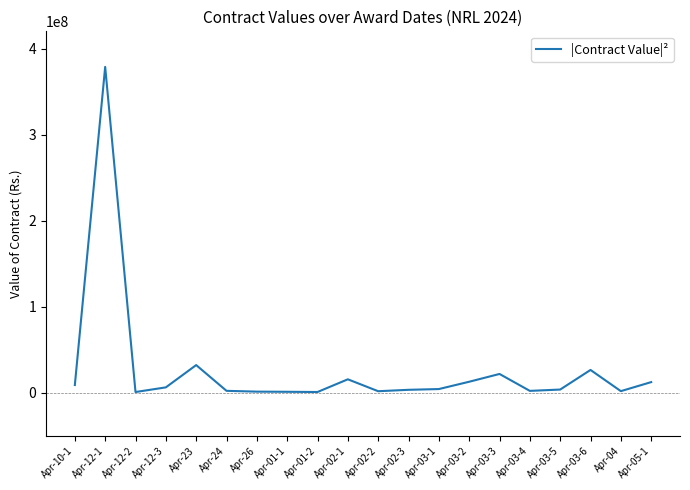

What is the difference between the maximum and second lowest values?

377882438.0